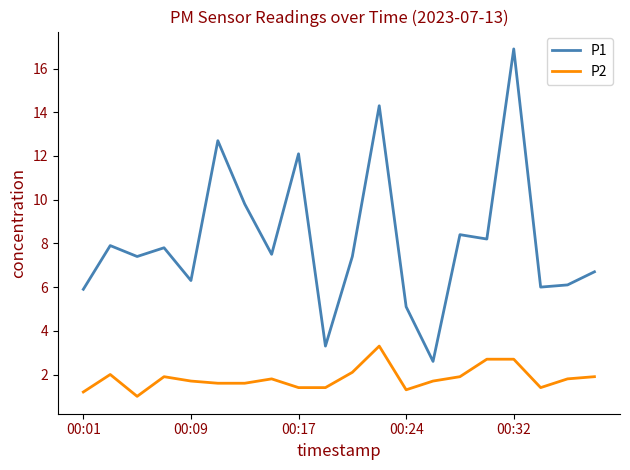

What is the greatest value displayed?

16.9